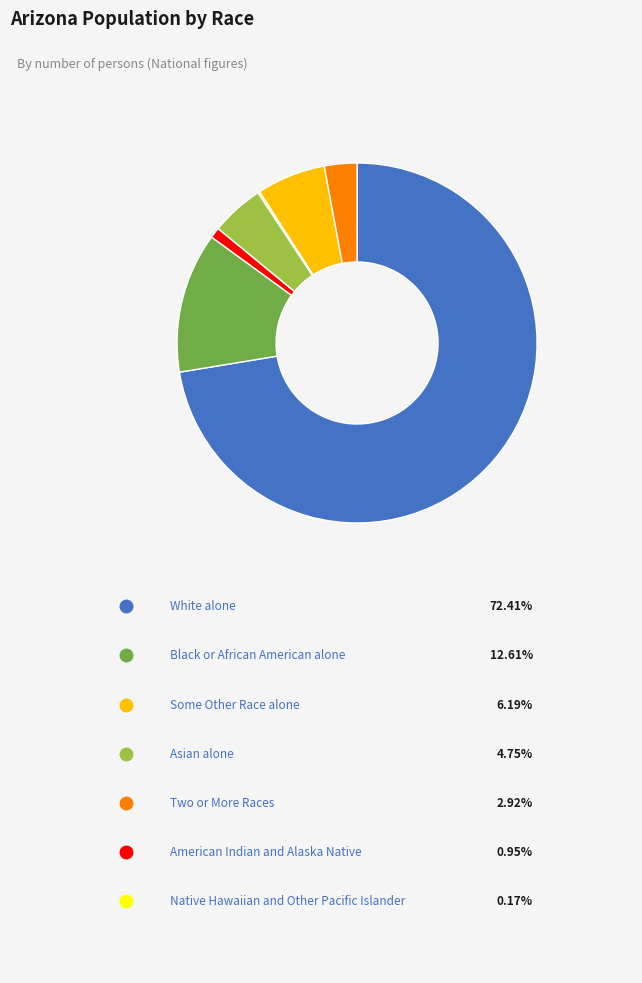

Does any single category account for the majority?

Yes